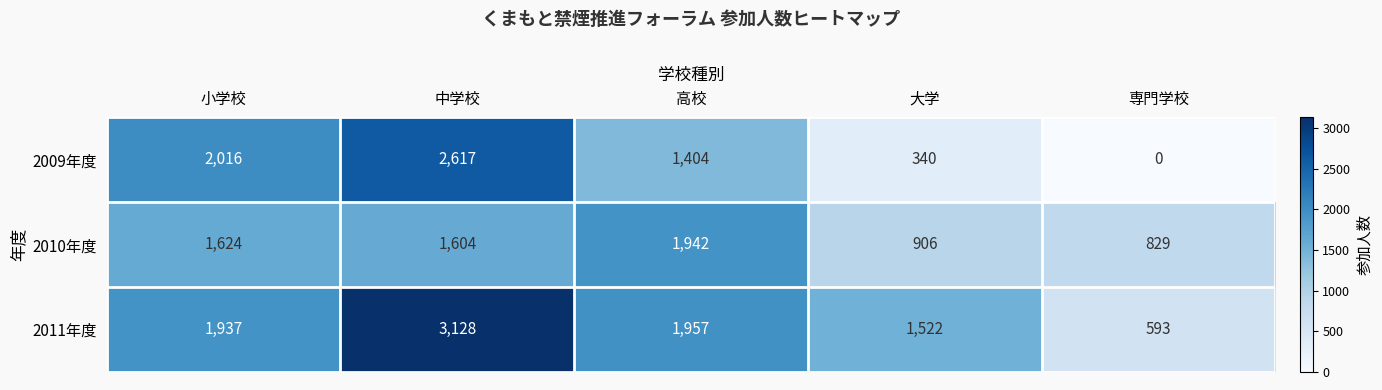

Count the 2009年度 values in the range 340 to 2016.

3